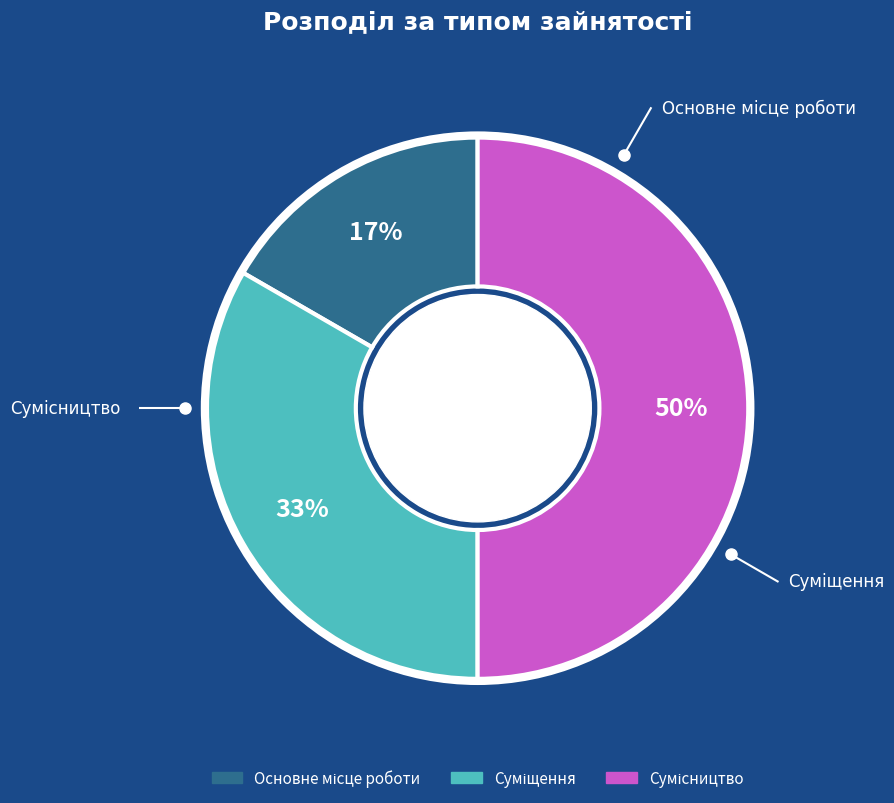

To the nearest percent, what is the difference between the largest and smallest slice percentages?

33%